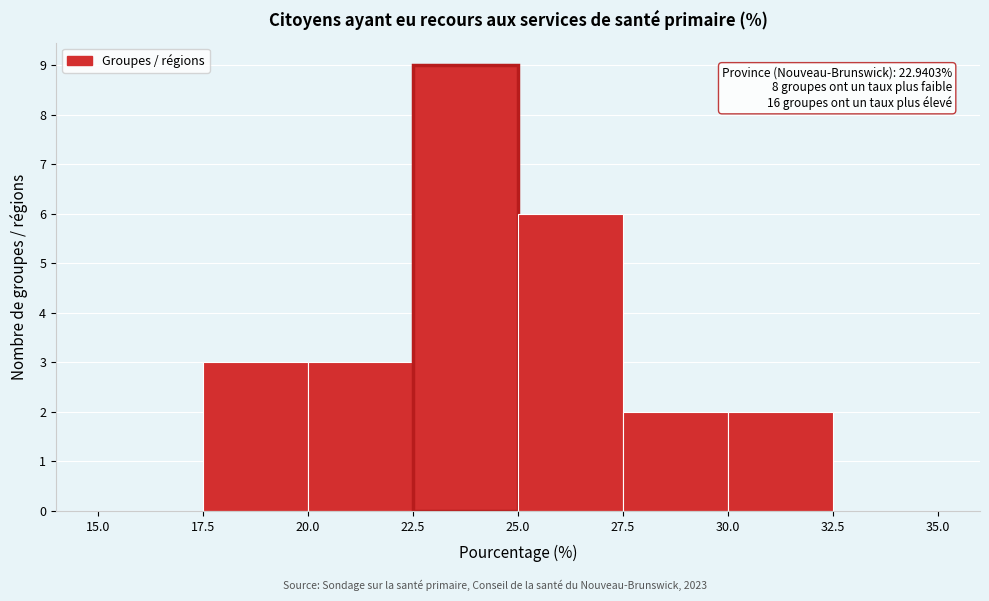

Which range on the x-axis has the tallest bar?

22.5 to 25.0